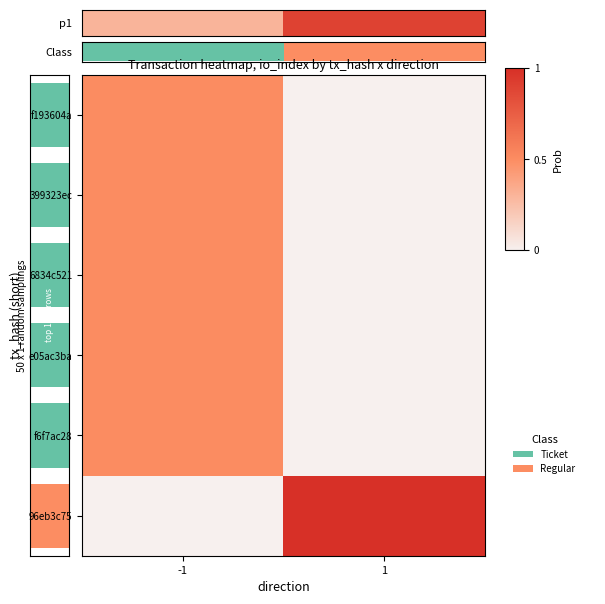

Count the number of categories in the chart.

2